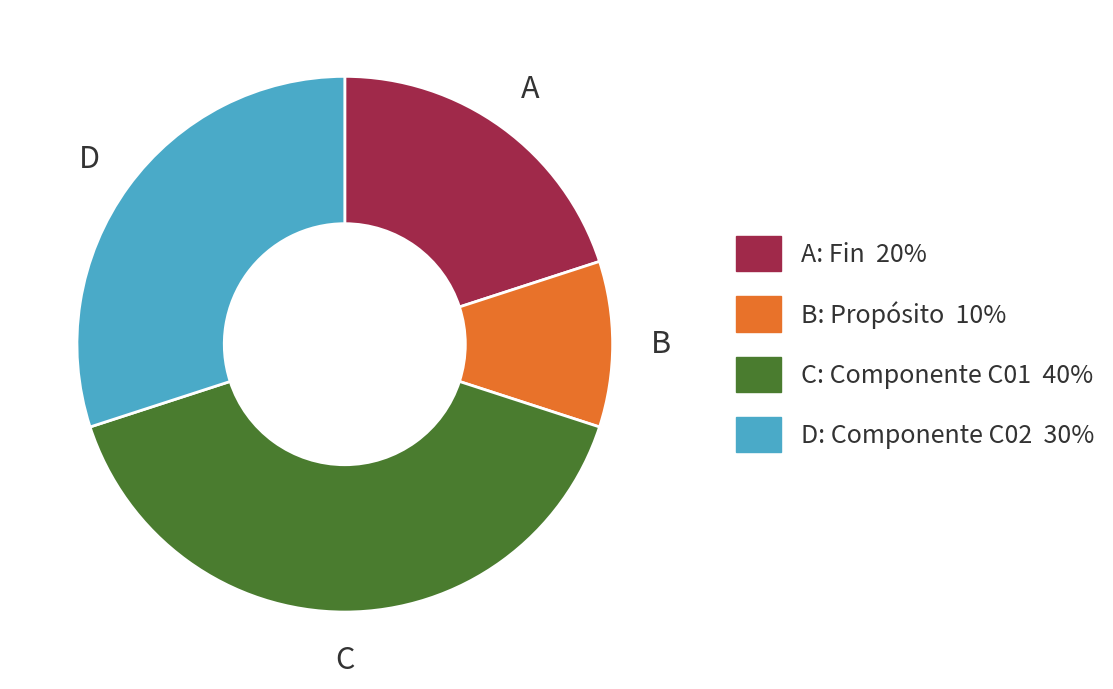

Is there a majority slice in this chart?

No